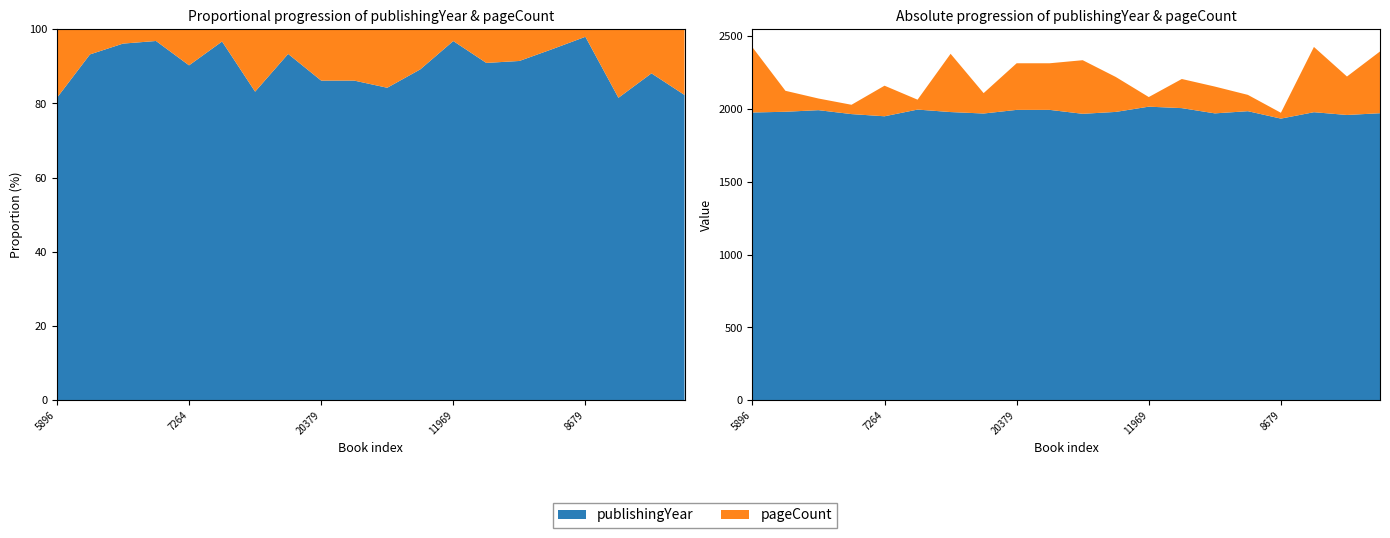

Reading left to right, what are all the values shown in this chart?

publishingYear: 5896=1976	4896=1981	14904=1992	7003=1965	7264=1950	10365=1996	7566=1979	12184=1969	20379=1994	20380=1994	6821=1967	11695=1980	11969=2016	20174=2006	4307=1970	18918=1985	8679=1934	12018=1978	15091=1959	6143=1971
pageCount: 5896=448	4896=144	14904=80	7003=64	7264=210	10365=68	7566=400	12184=140	20379=320	20380=320	6821=368	11695=240	11969=66	20174=200	4307=184	18918=112	8679=40	12018=448	15091=264	6143=424